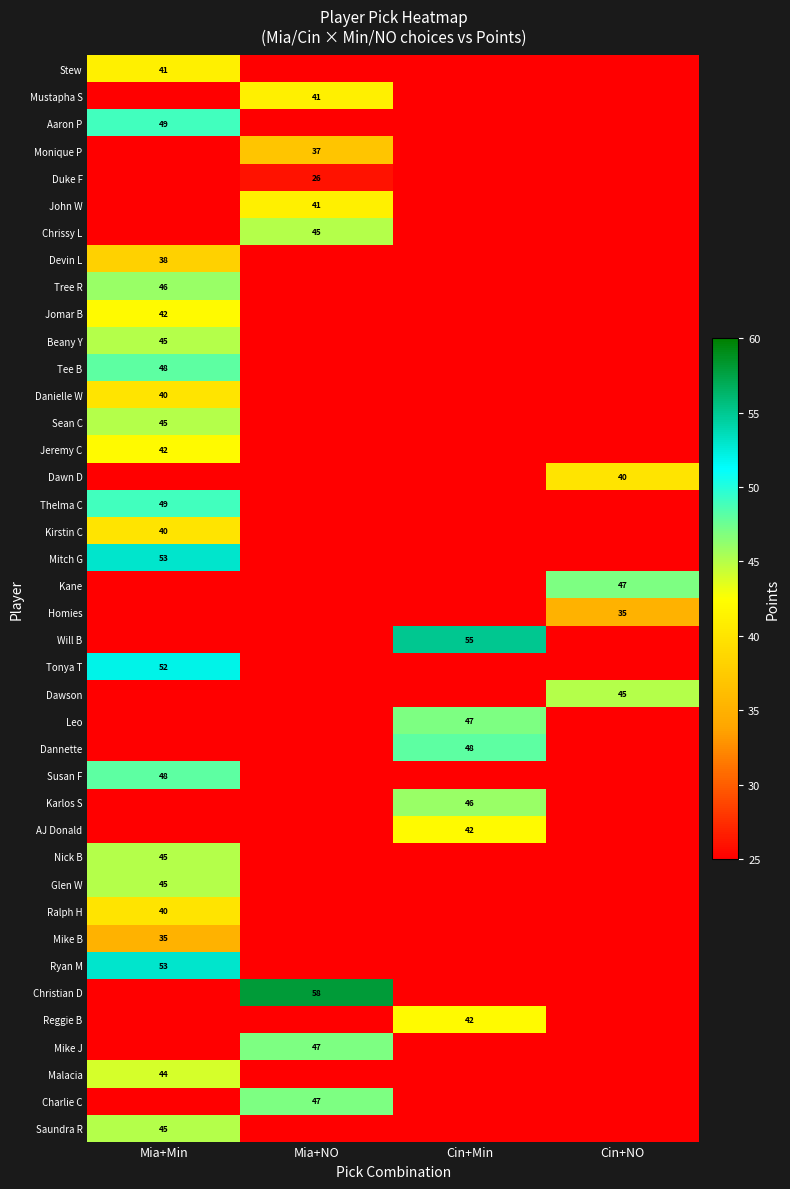

The value of Reggie B at Cin+Min is 60. True or false?

False